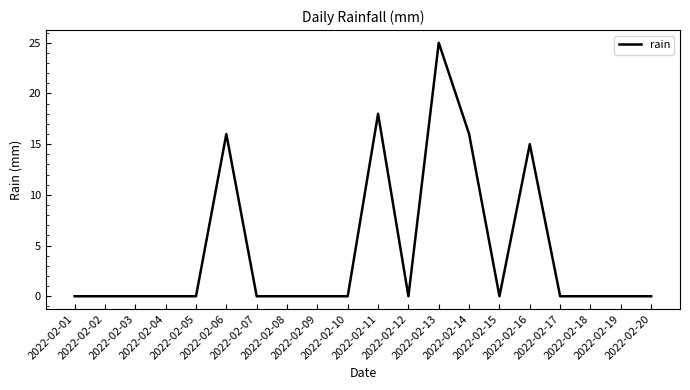

Which label corresponds to the largest value in the chart?

2022-02-13